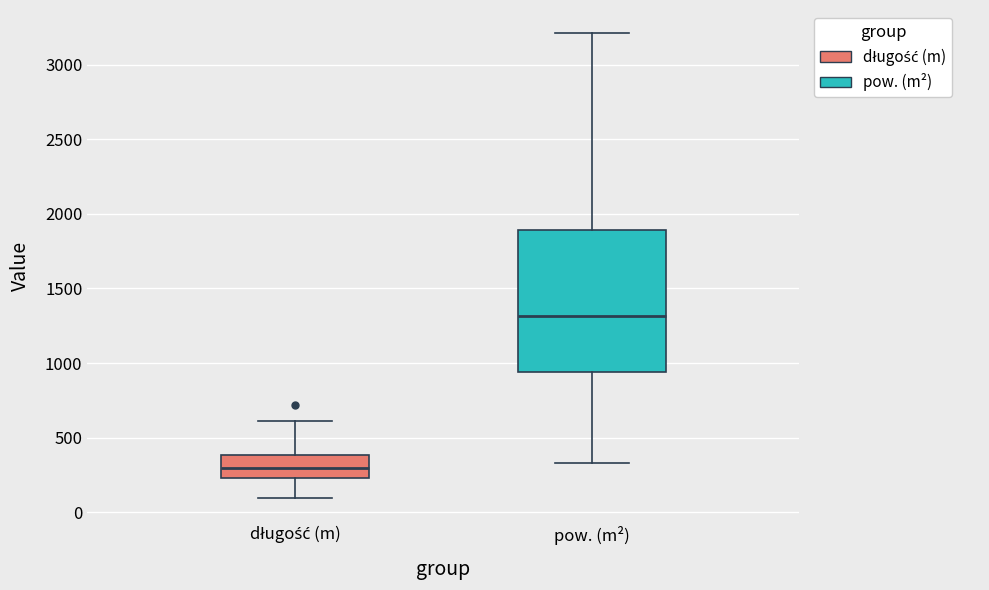

Reading left to right, read every box against the y-axis: the position of its median line, the range the box covers, and the ends of its whiskers. The values are not printed on the chart, so give them approximately, as read against the axis.

długość (m): median 300, box 250 to 400, whiskers 100 to 600
pow. (m²): median 1300, box 950 to 1900, whiskers 350 to 3200